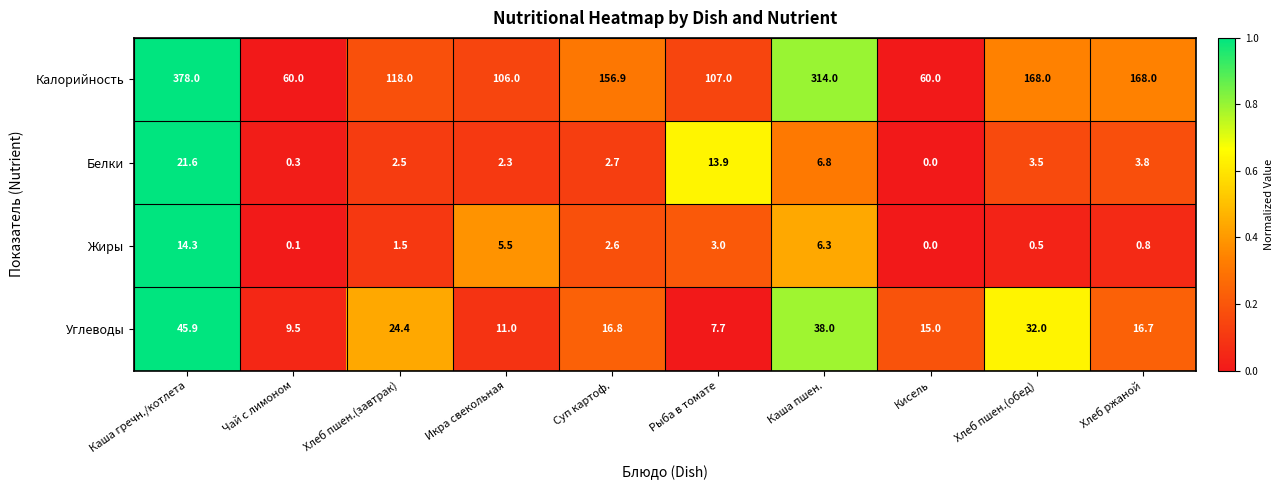

What is the total value across all series at Рыба в томате?

131.6